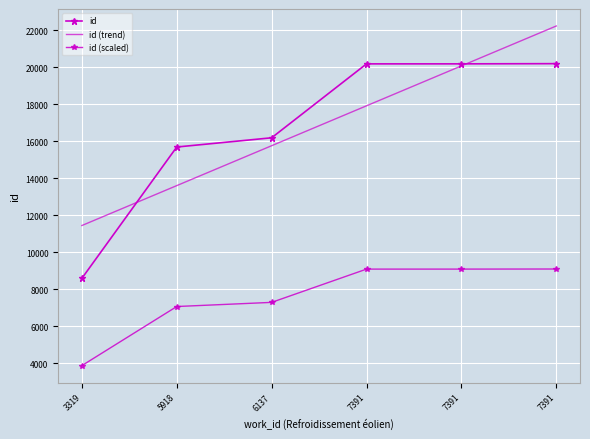

True or false: id (trend) has more than 1 points higher than both neighbors.

False